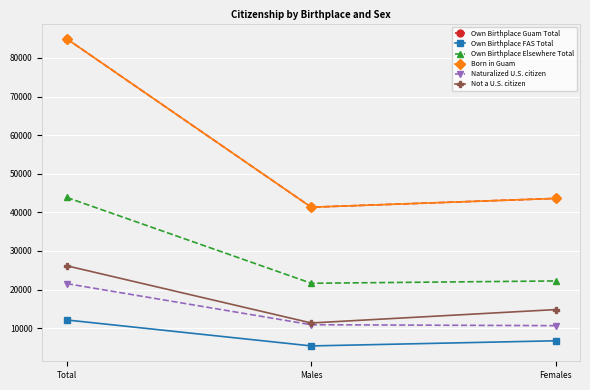

Does the chart have visible grid lines?

Yes